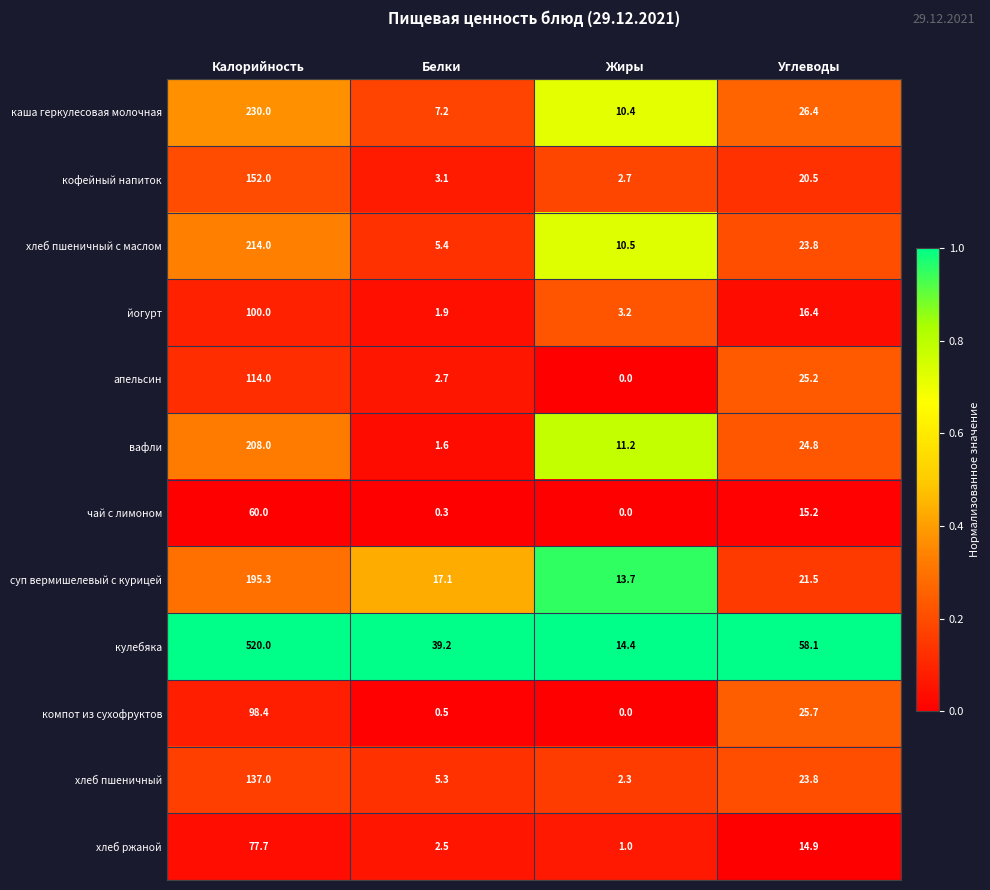

Rank the series by their maximum value, from lowest to highest.

чай с лимоном, хлеб ржаной, компот из сухофруктов, йогурт, апельсин, хлеб пшеничный, кофейный напиток, суп вермишелевый с курицей, вафли, хлеб пшеничный с маслом, каша геркулесовая молочная, кулебяка